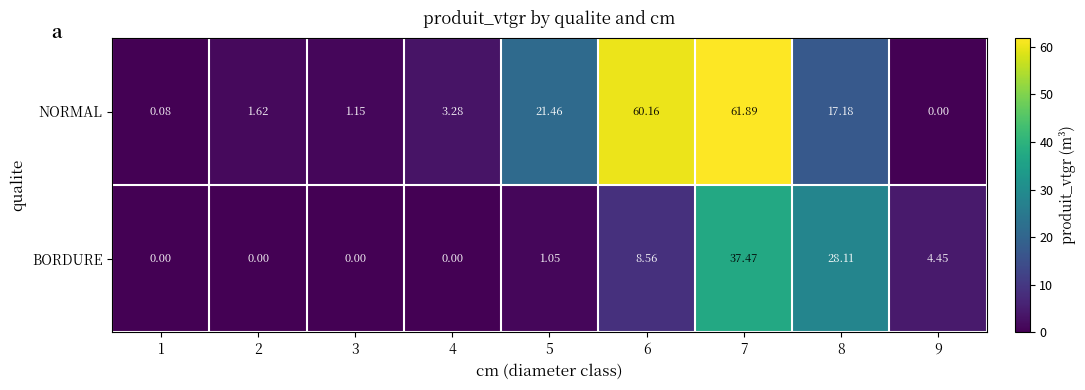

Is the value of NORMAL at 7 greater than the value of BORDURE at 9?

Yes